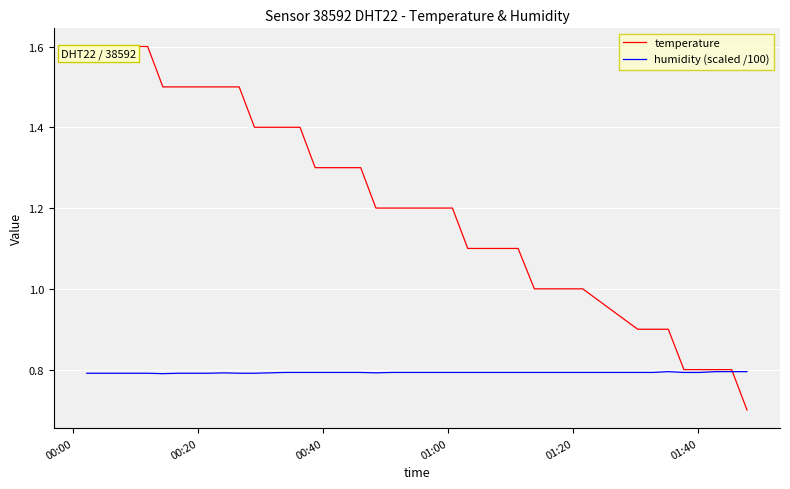

What is the maximum value shown in the chart?

1.6